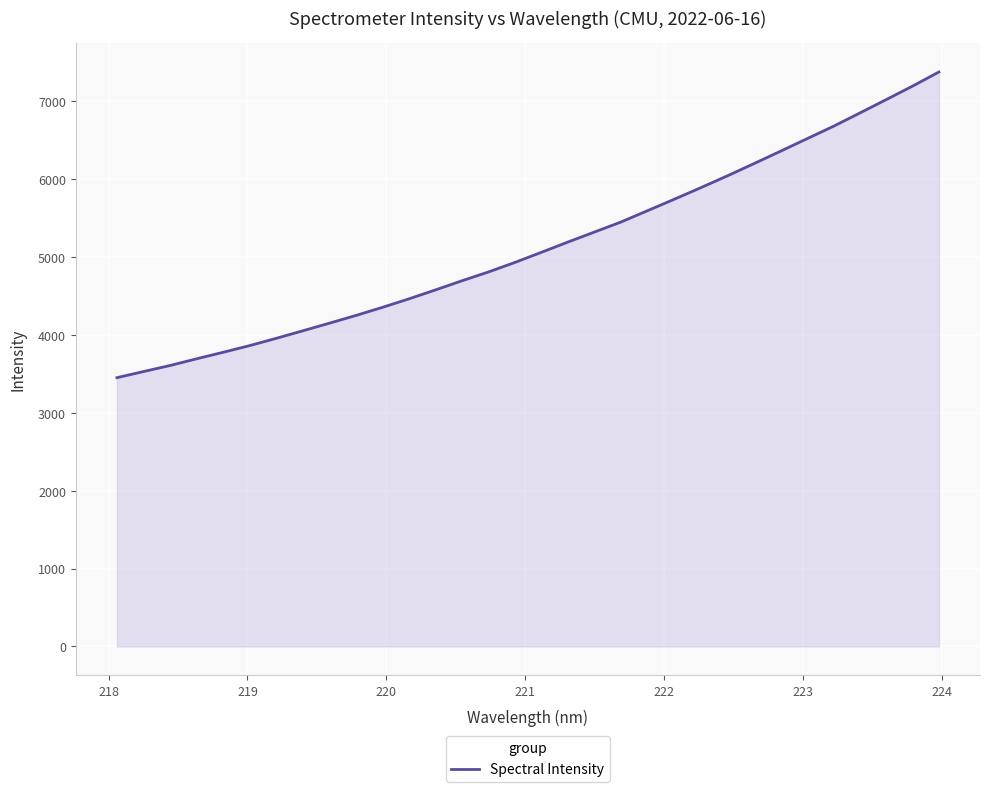

How many series are shown in this chart?

1